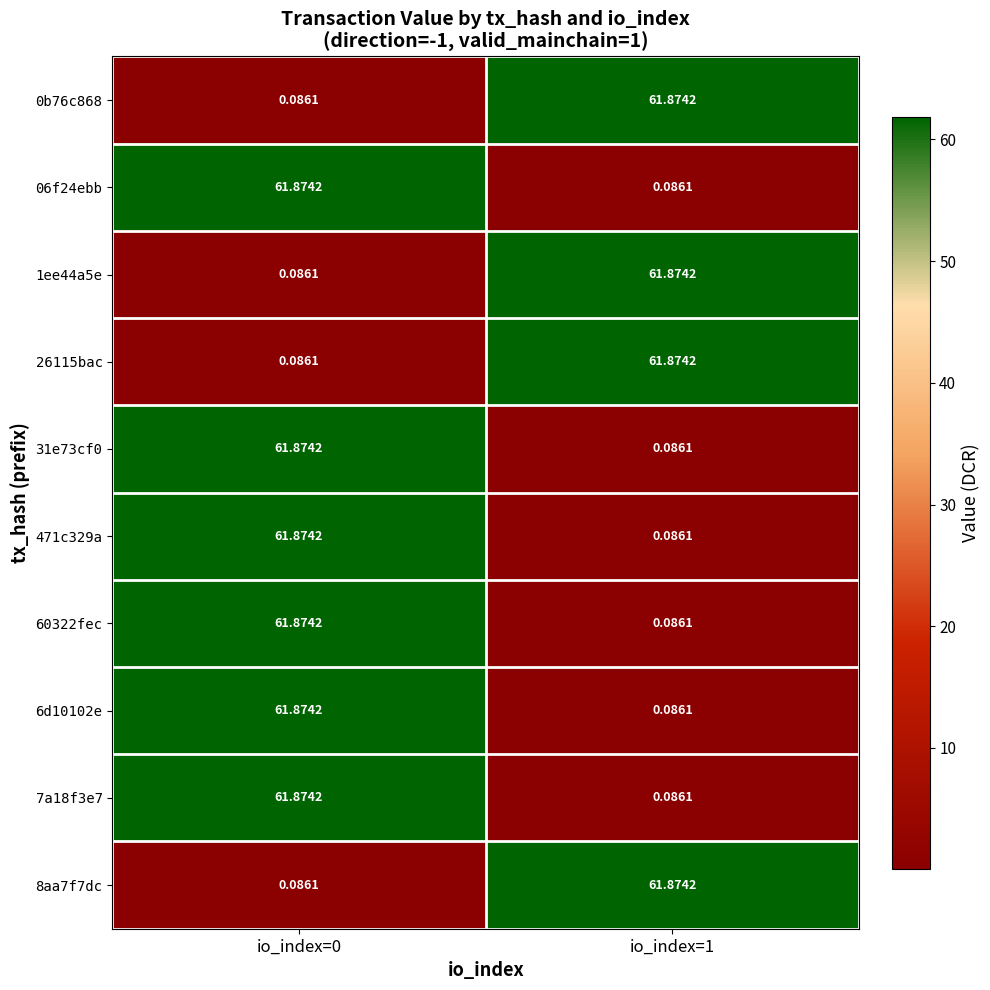

Is the value of 1ee44a5e at io_index=0 greater than the value of 0b76c868 at io_index=1?

No